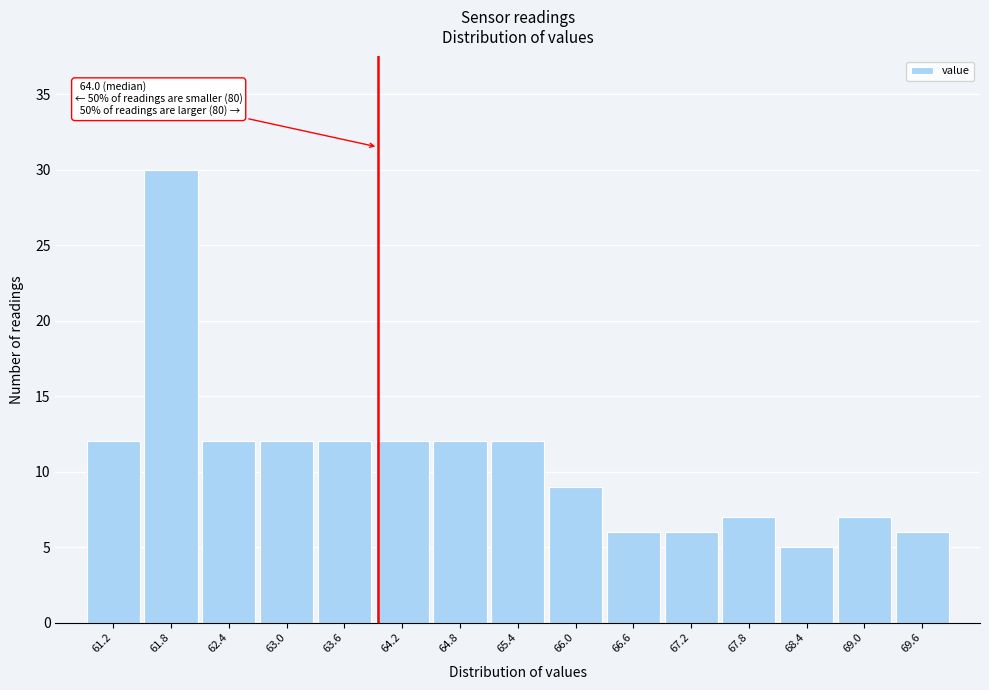

Which range on the x-axis has the tallest bar?

61.5 to 62.1